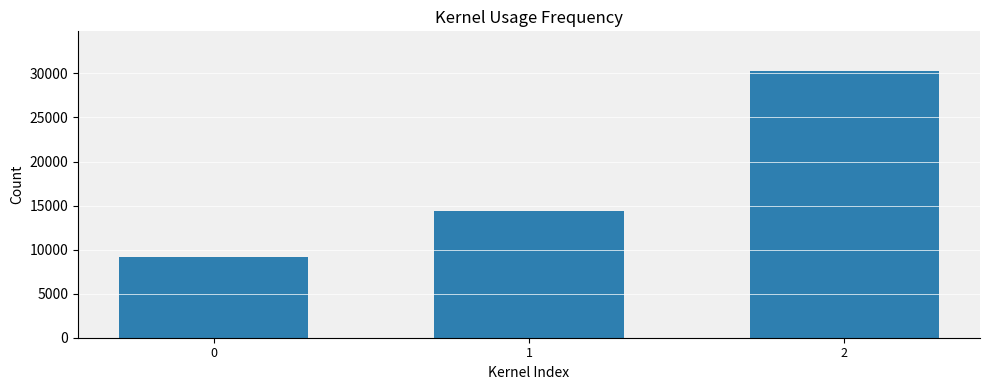

The value at 2 is 48339. True or false?

False